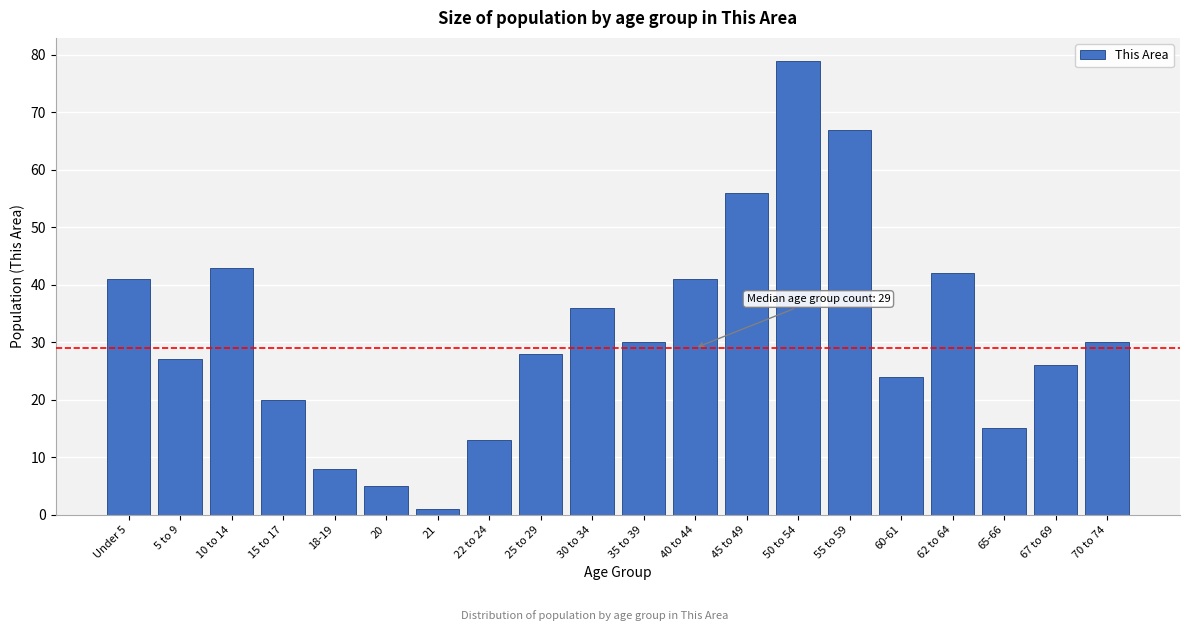

Reading left to right, what are all the values shown in this chart?

41	27	43	20	8	5	1	13	28	36	30	41	56	79	67	24	42	15	26	30